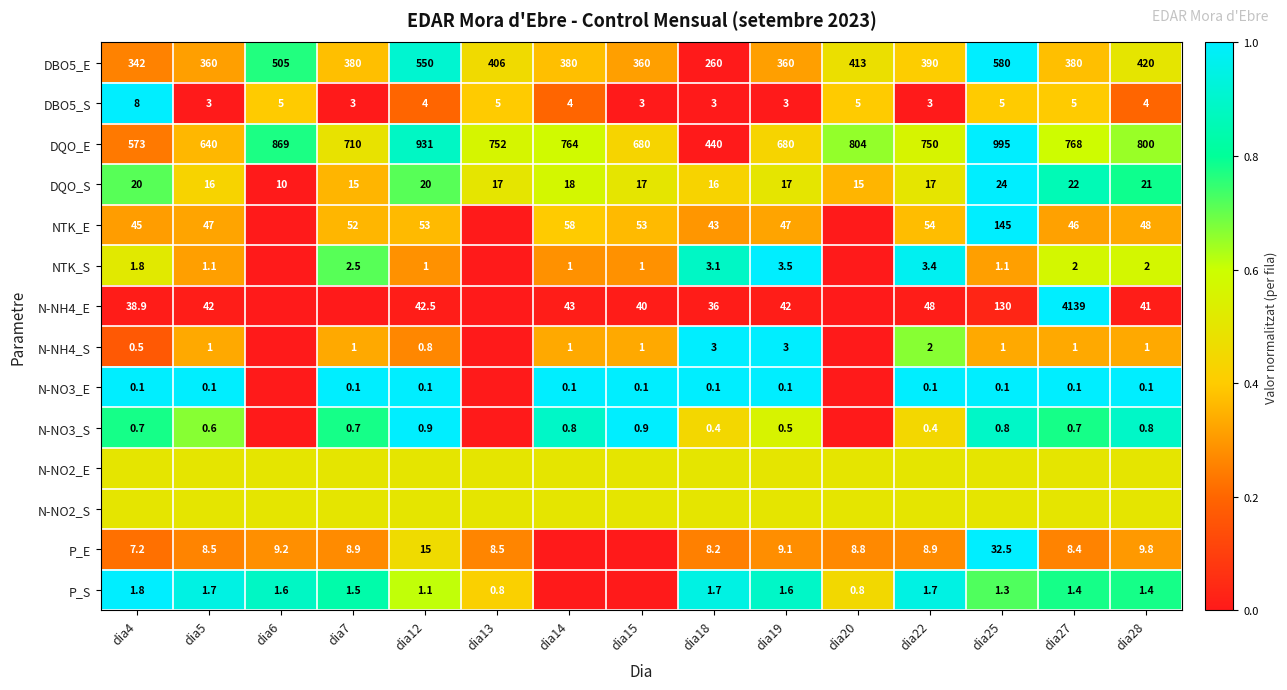

Is it true that NTK_S equals 1.7 at dia7?

False